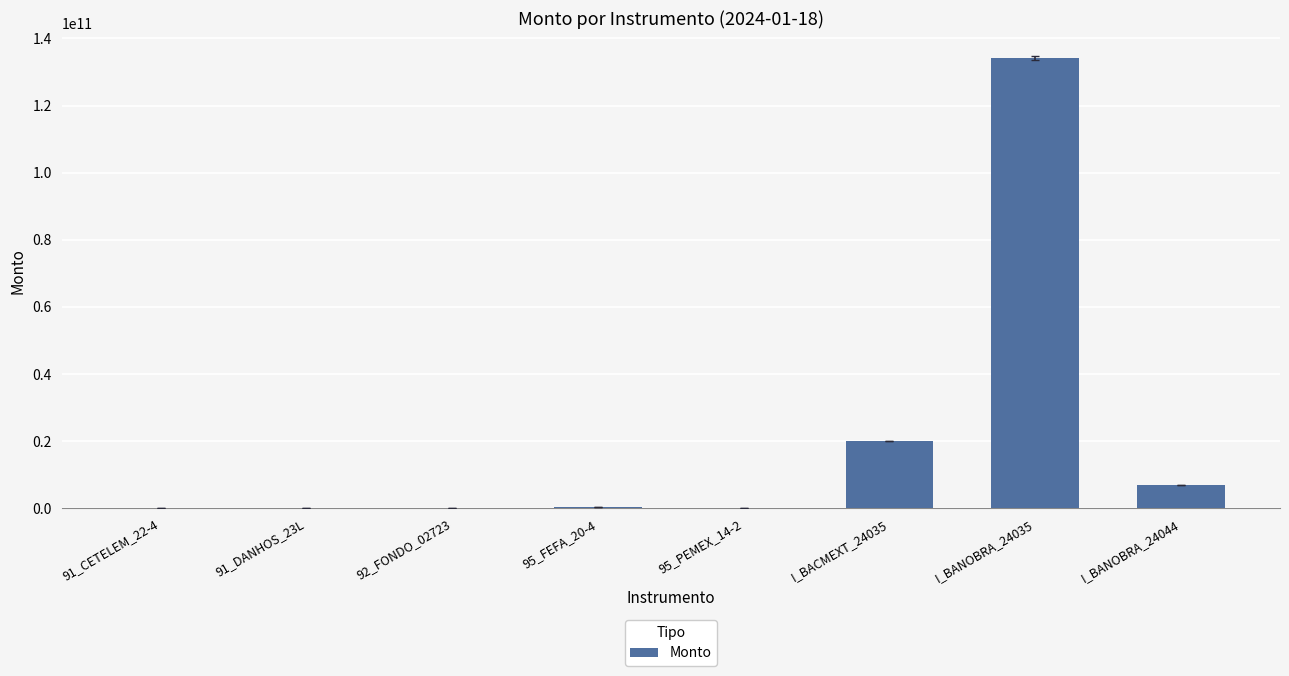

True or false: the data shows 42814595.5 at 91_DANHOS_23L.

True